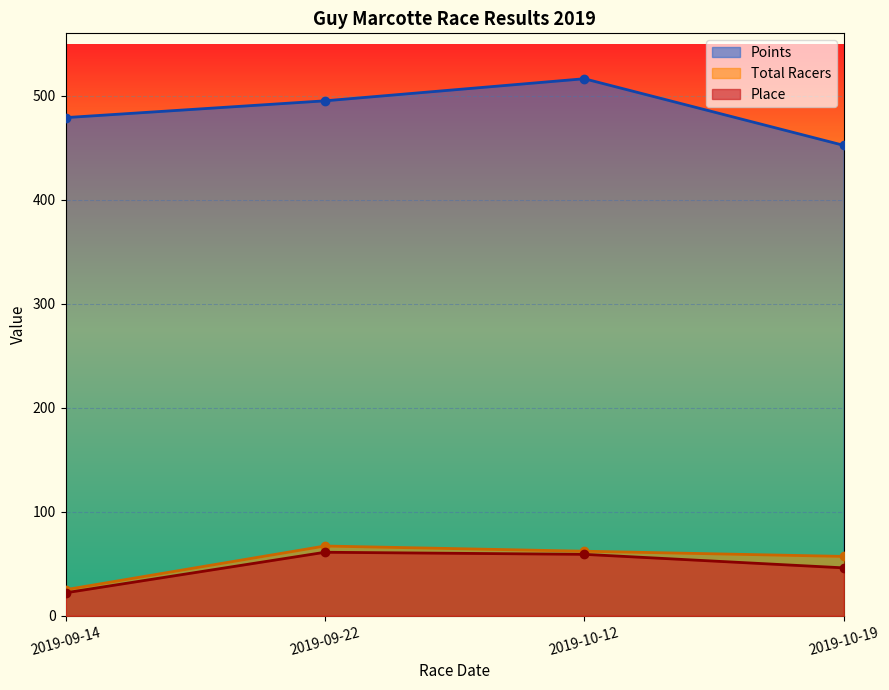

What is the difference between the Place values at 2019-10-19 and 2019-09-14?

24.0